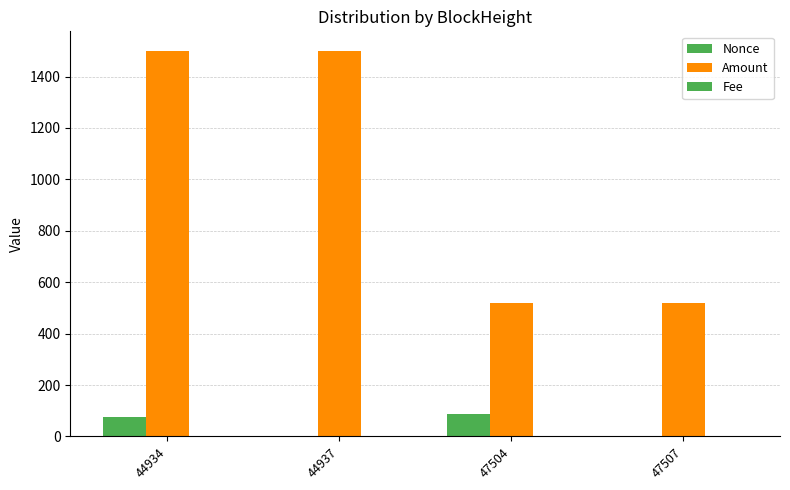

How many data points does each series have?

4